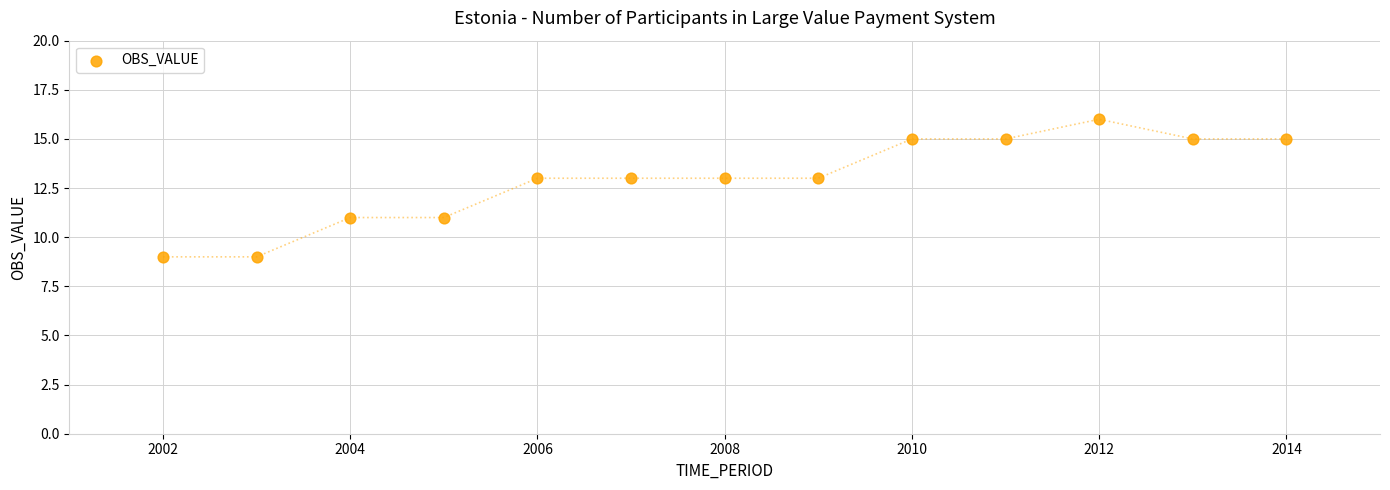

What is the range of Y values (max minus min)?

7